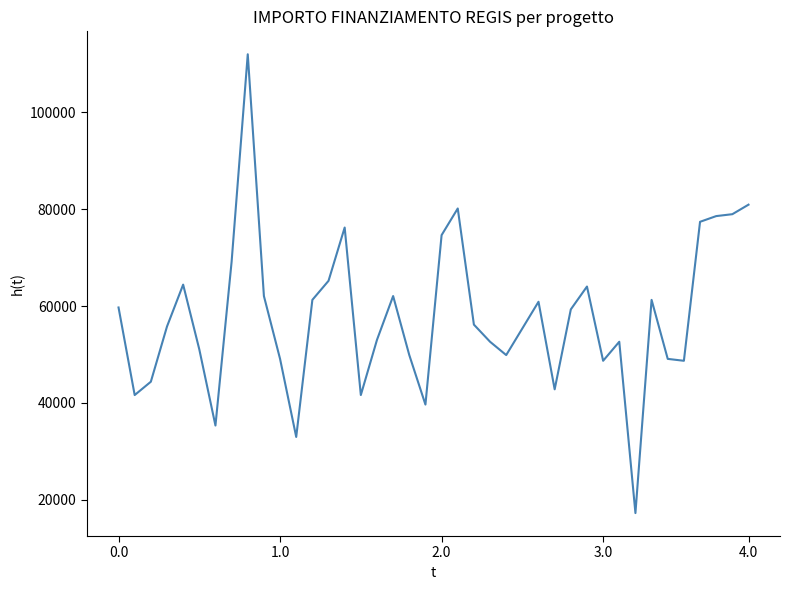

What is the smallest value displayed?

17283.4